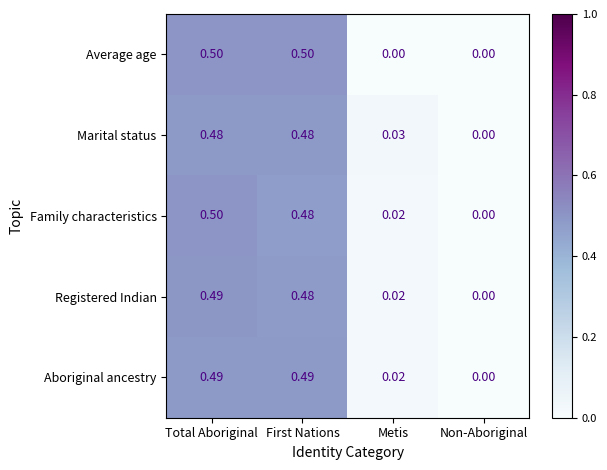

Where is Registered Indian nearest to the value 0?

Non-Aboriginal